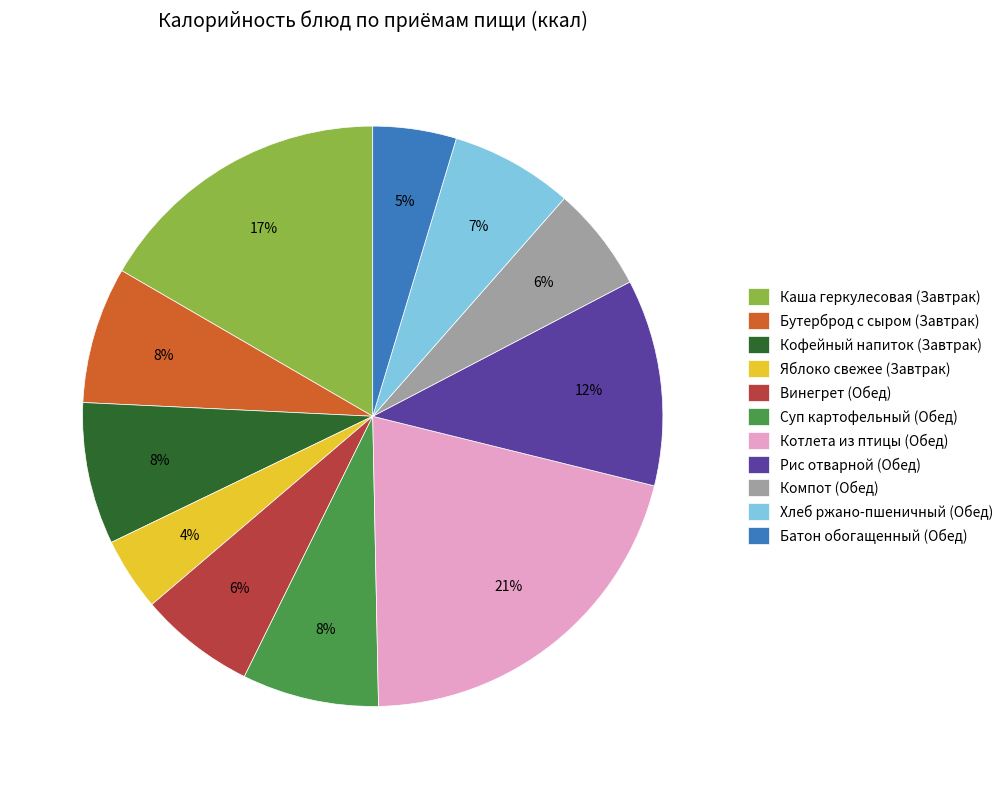

Is there any slice that represents more than half of the pie?

No